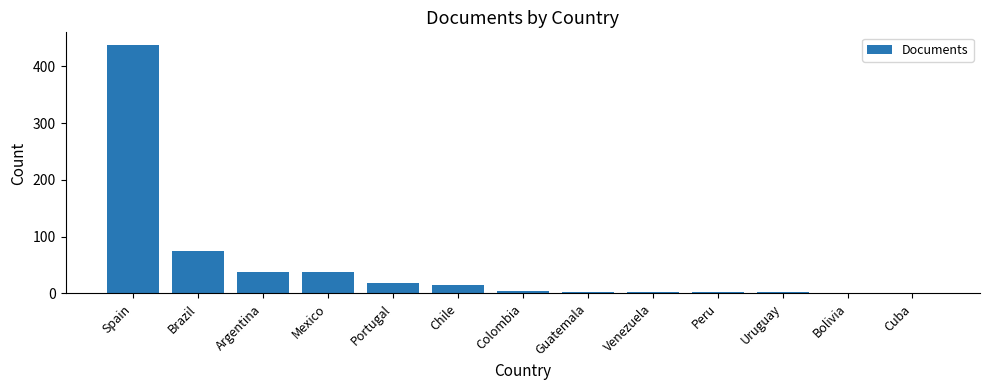

What is the greatest value displayed?

438